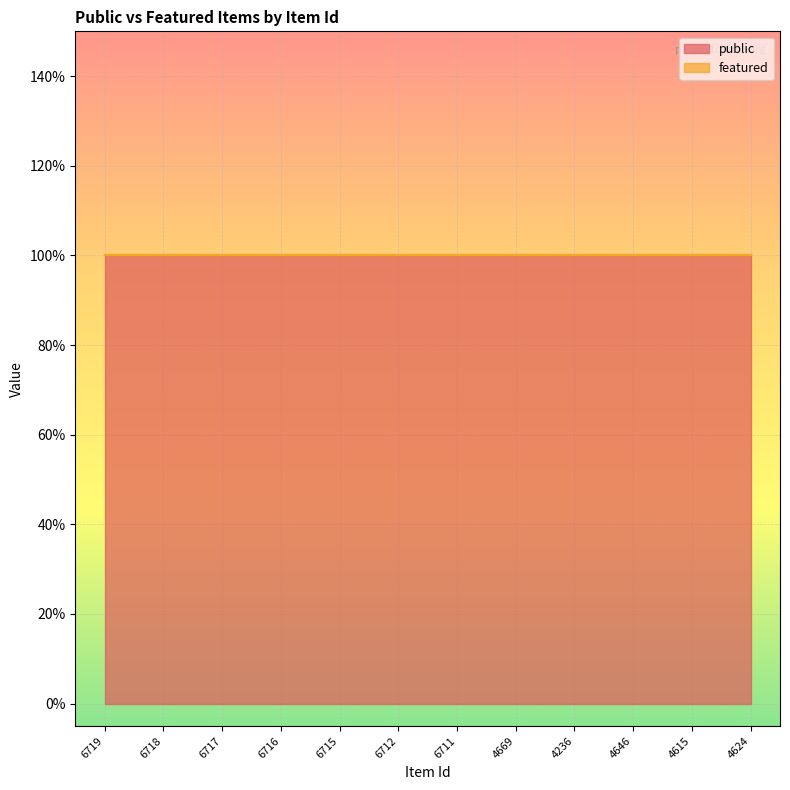

Does the chart display data point markers on the line(s)?

No